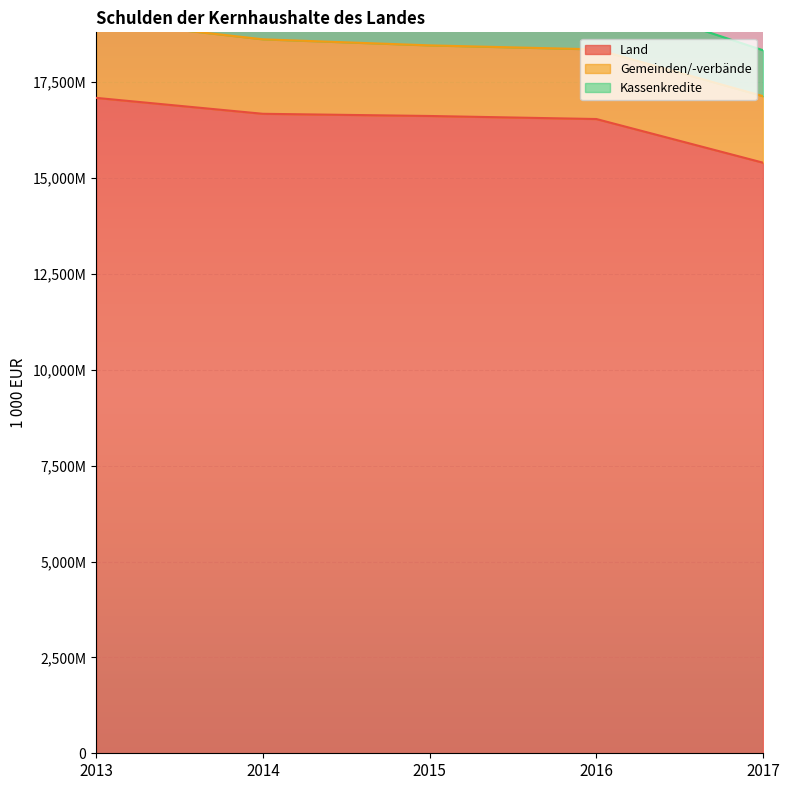

Where does the Kassenkredite series first go above 856127?

2016